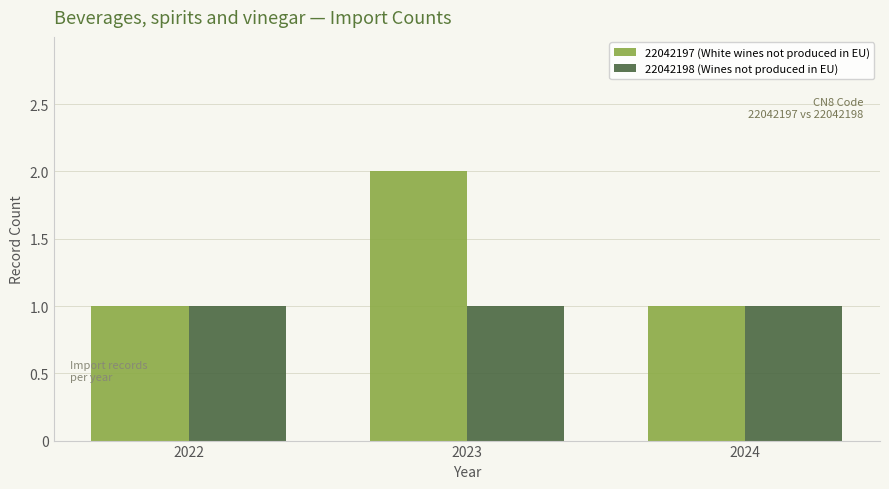

What is the total value across all series at 2022?

2